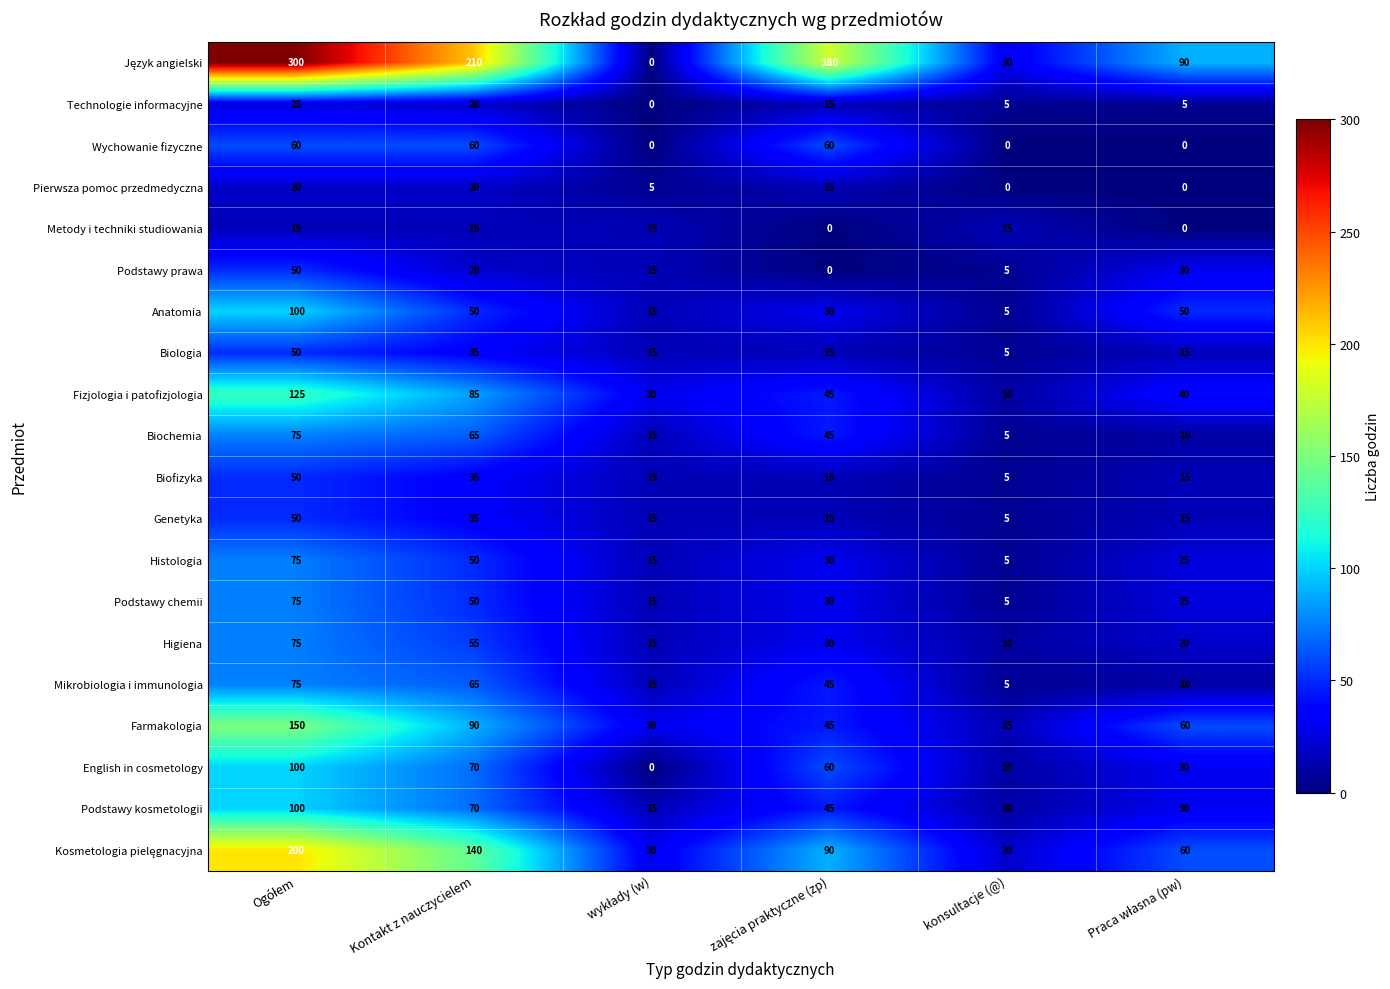

How many Biologia values are between 15 and 35?

4